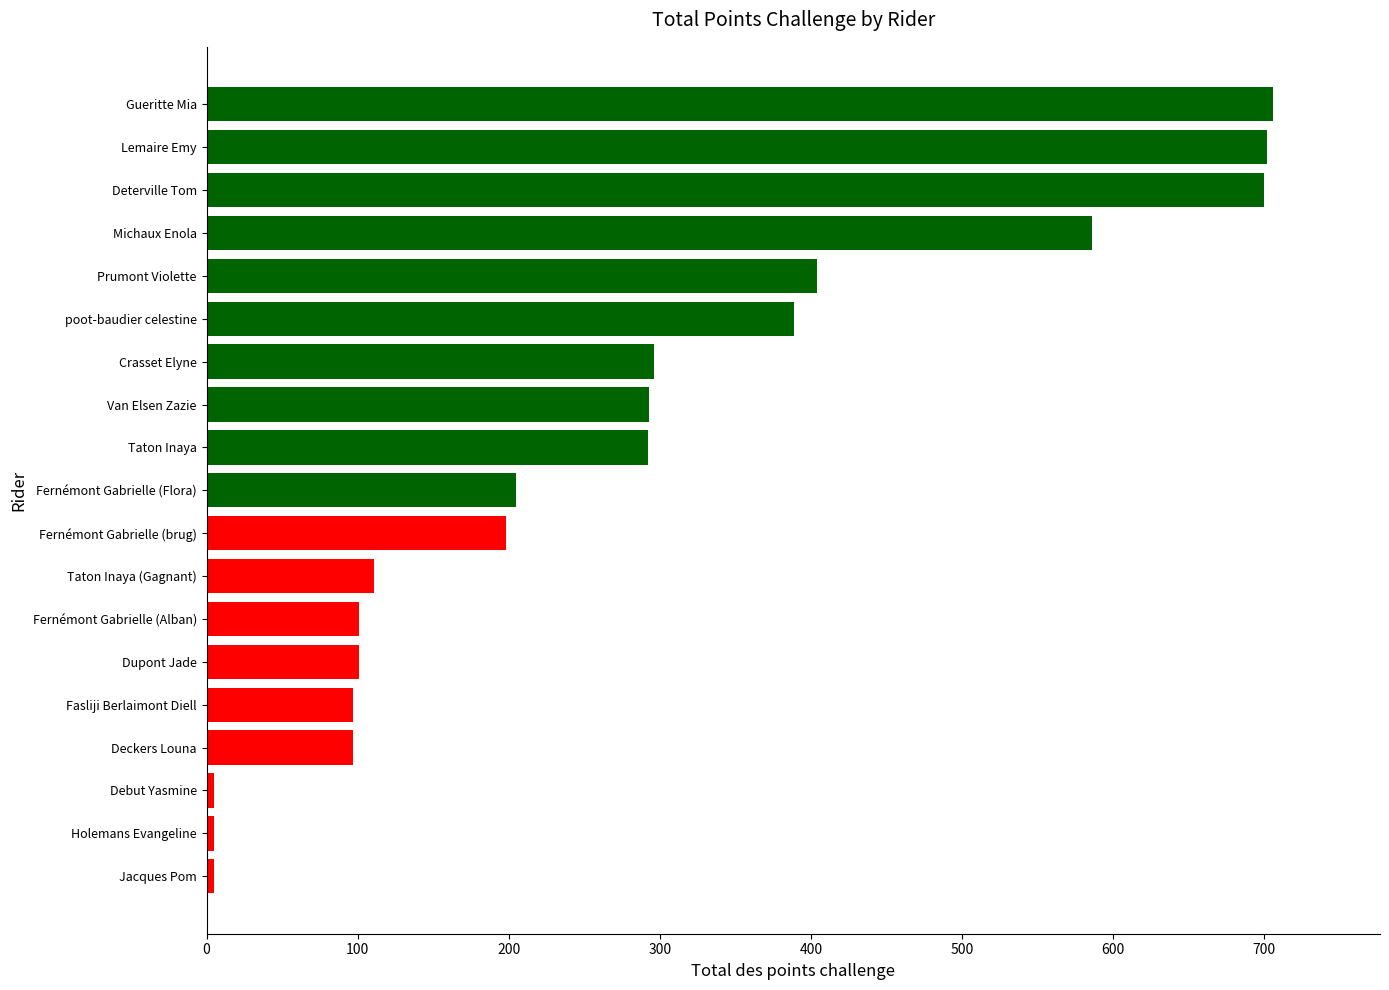

What is the difference between the maximum and minimum values?

701